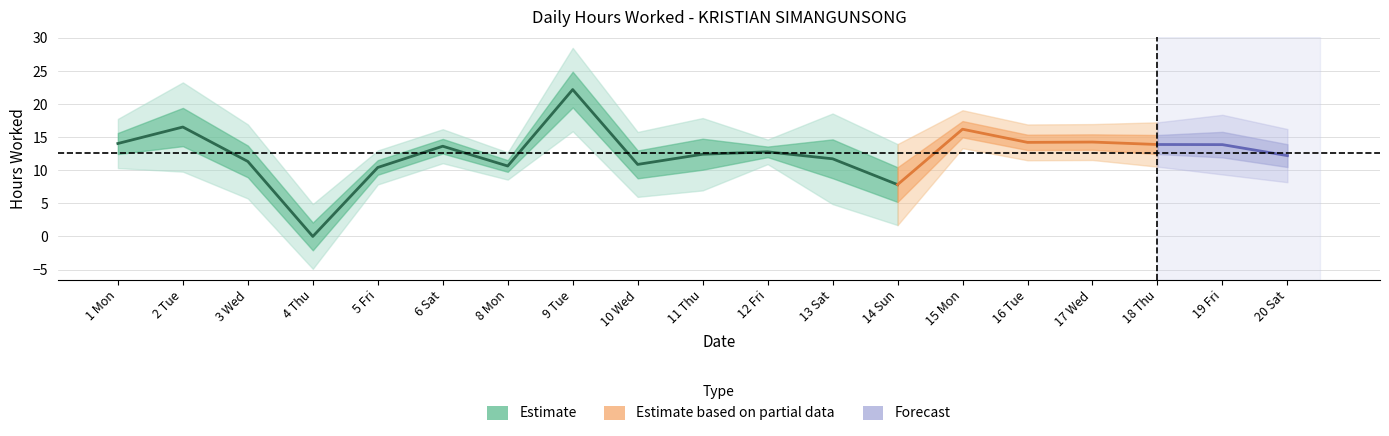

List the labels in order of value, smallest first.

4 Thu, 14 Sun, 5 Fri, 8 Mon, 10 Wed, 3 Wed, 13 Sat, 20 Sat, 11 Thu, 12 Fri, 6 Sat, 19 Fri, 18 Thu, 1 Mon, 16 Tue, 17 Wed, 15 Mon, 2 Tue, 9 Tue